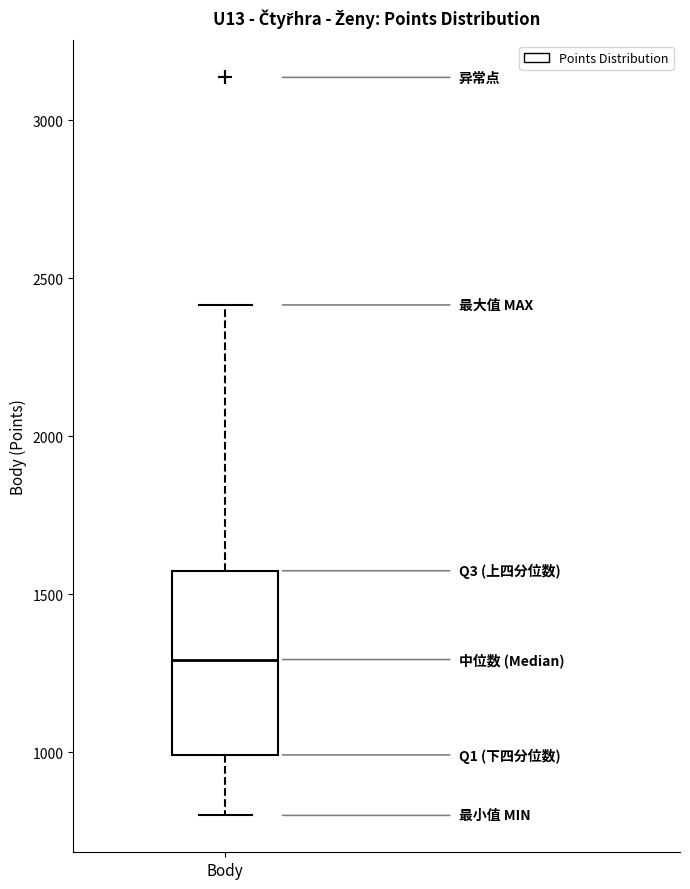

Transcribe this box plot: give where the median line is, the range the box spans, and where the two whiskers end, as read against the y-axis. The values are not printed on the chart, so give them approximately, as read against the axis.

median 1300, box 1000 to 1600, whiskers 800 to 2400